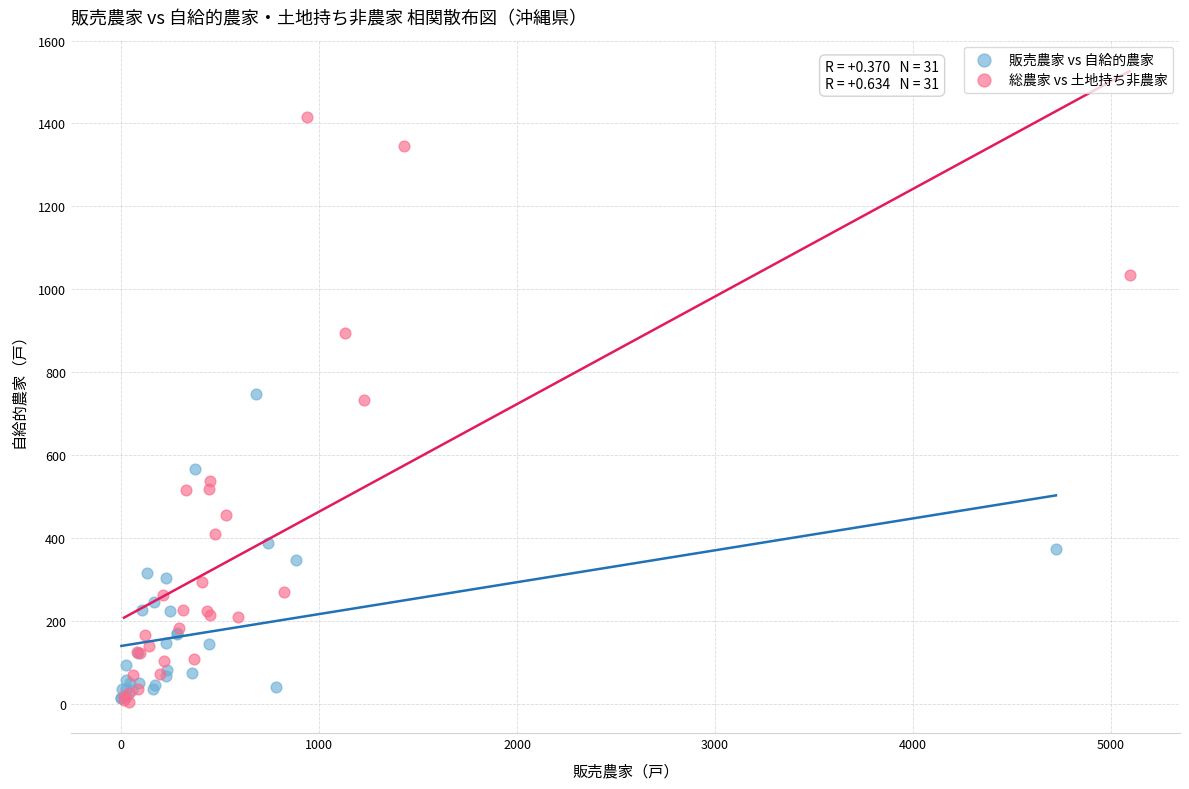

Which series has the widest spread of Y values?

総農家 vs 土地持ち非農家